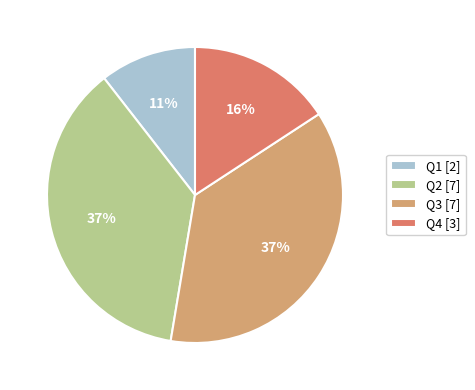

To the nearest percent, what is the average slice percentage?

25%